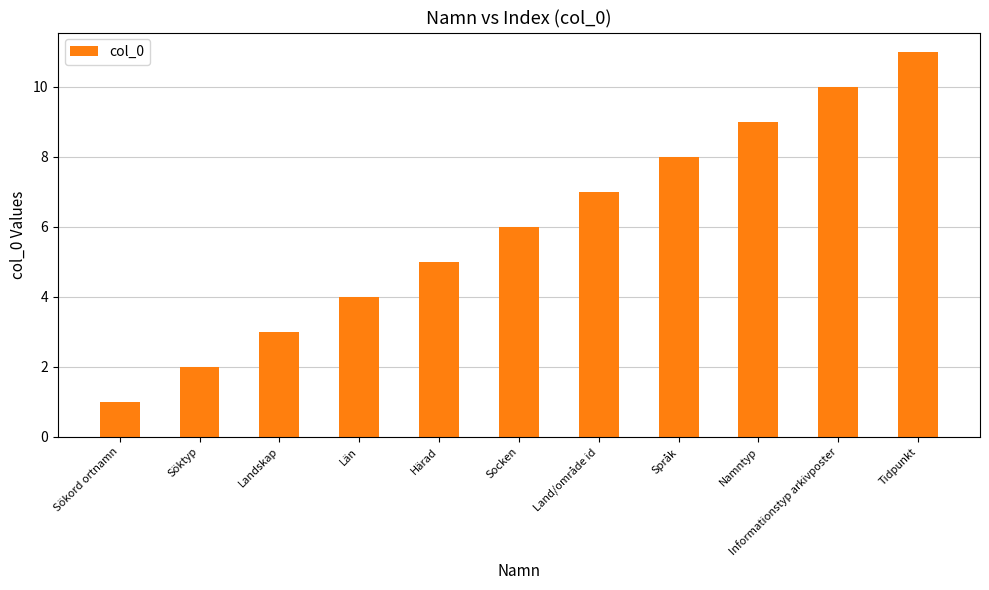

What is the difference between the values at Tidpunkt and Landskap?

8